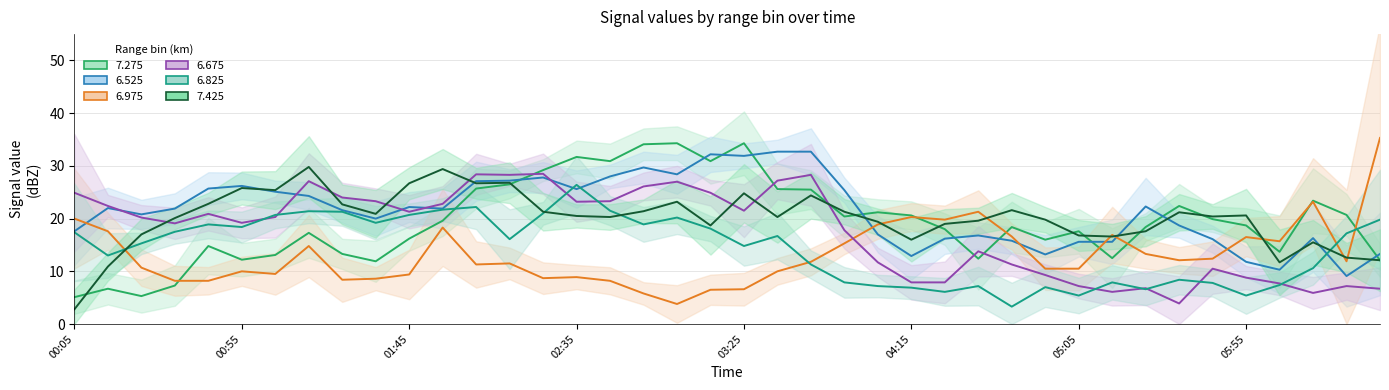

Where is the first local maximum for 7.425?

00:55